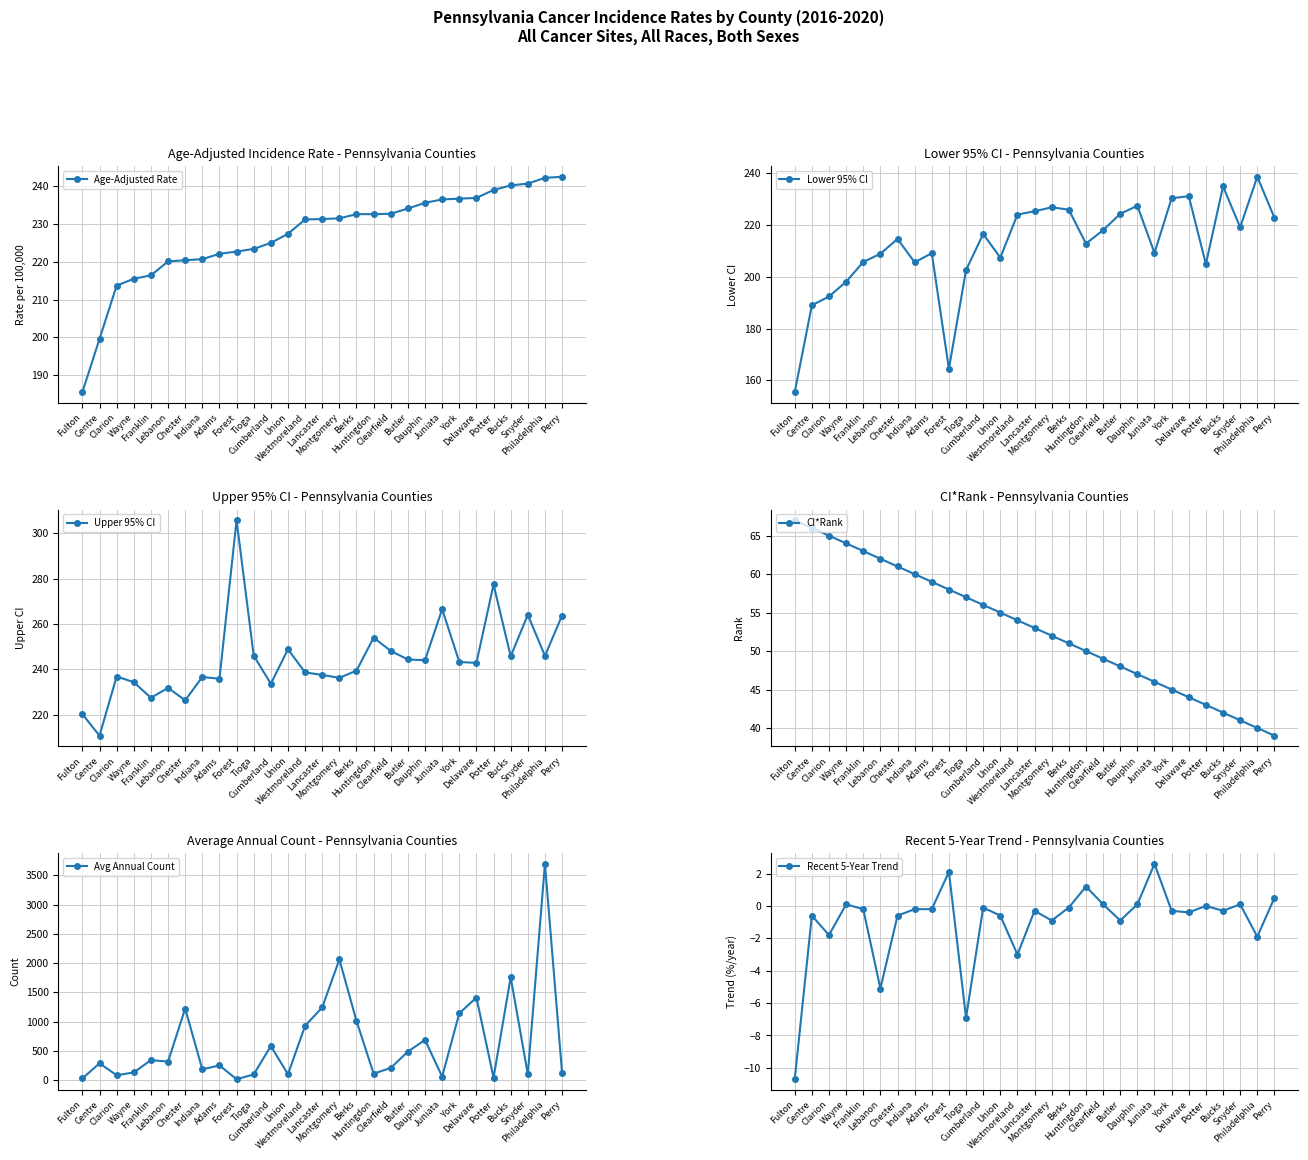

True or false: Recent 5-Year Trend has more than 1 points higher than both neighbors.

True